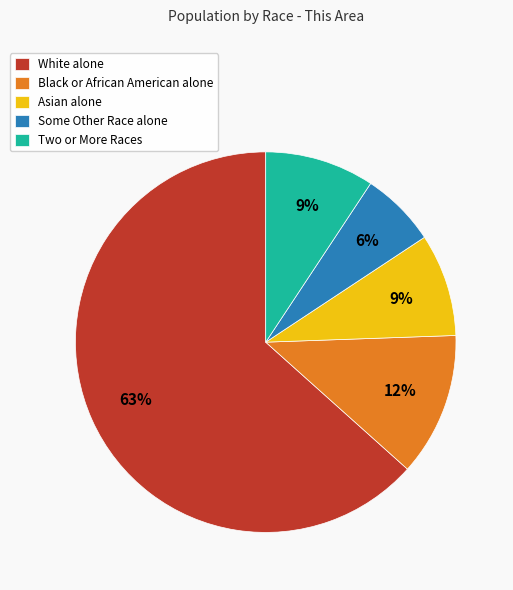

Is there any slice that represents more than half of the pie?

Yes